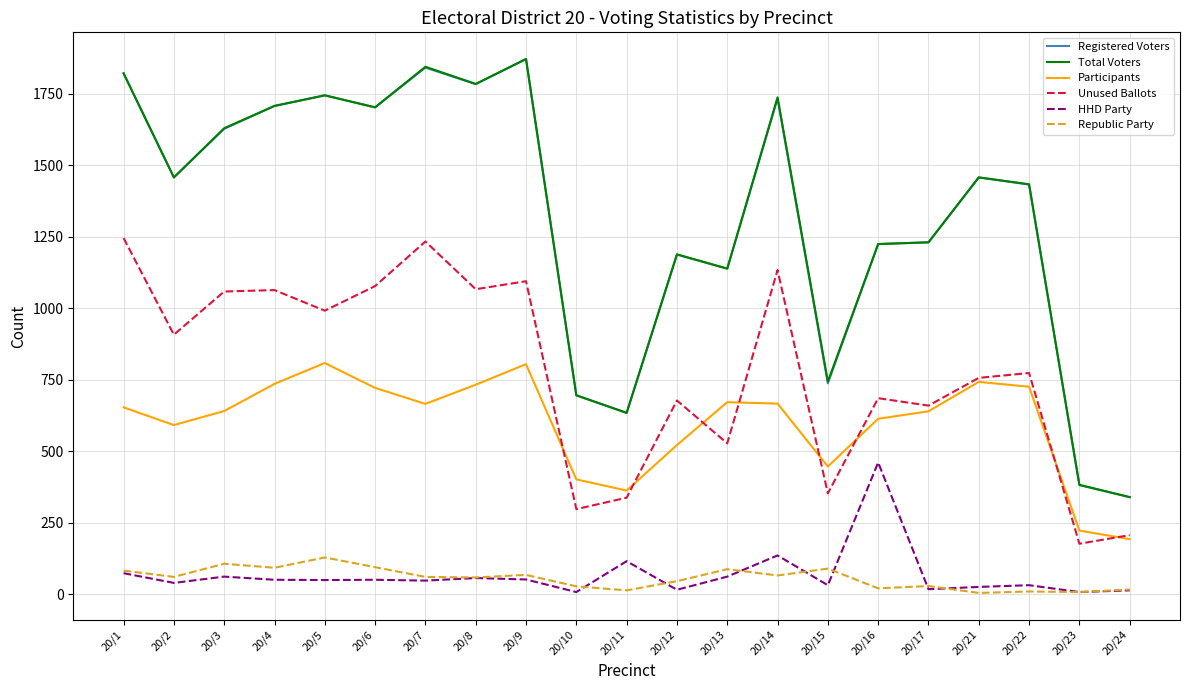

Is the value of Participants at 20/4 greater than the value of Republic Party at 20/6?

Yes